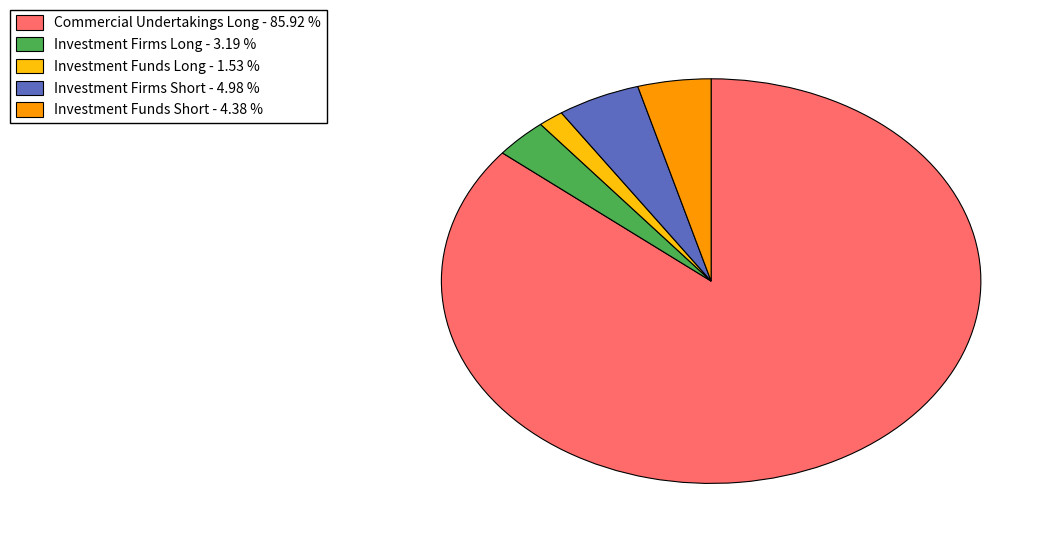

Combined, do Investment Firms Short and Commercial Undertakings Long account for over 50%?

Yes